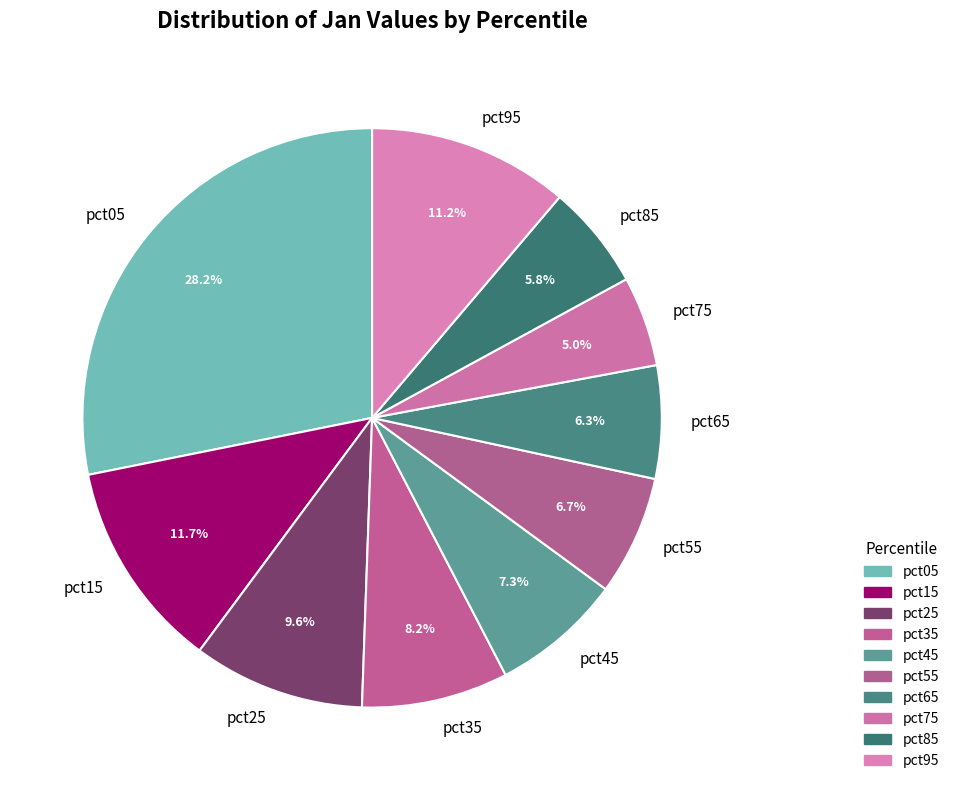

What portion of the pie excludes pct35?

91.8%